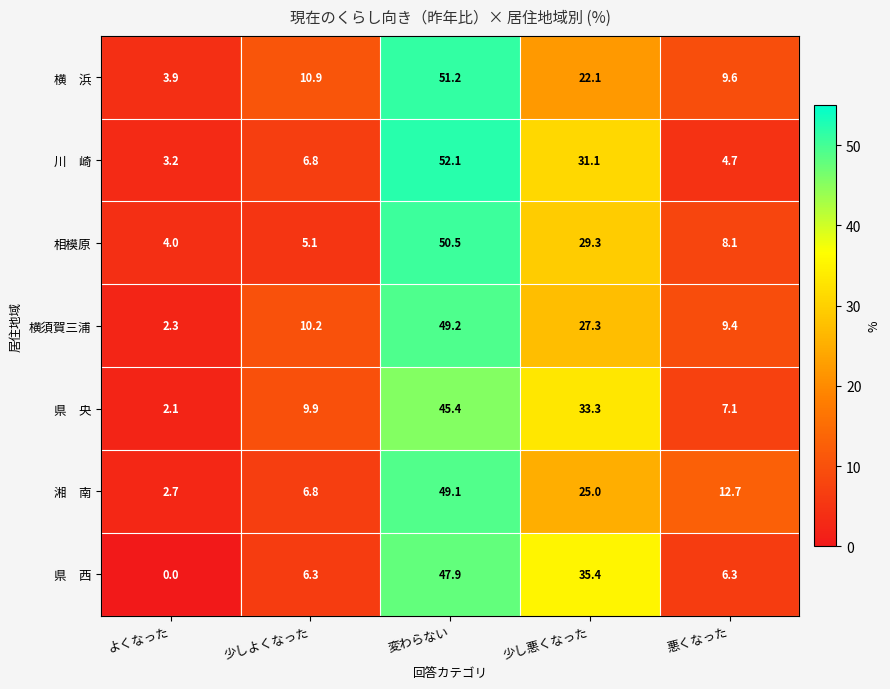

Which series has the largest total across all categories?

横須賀三浦